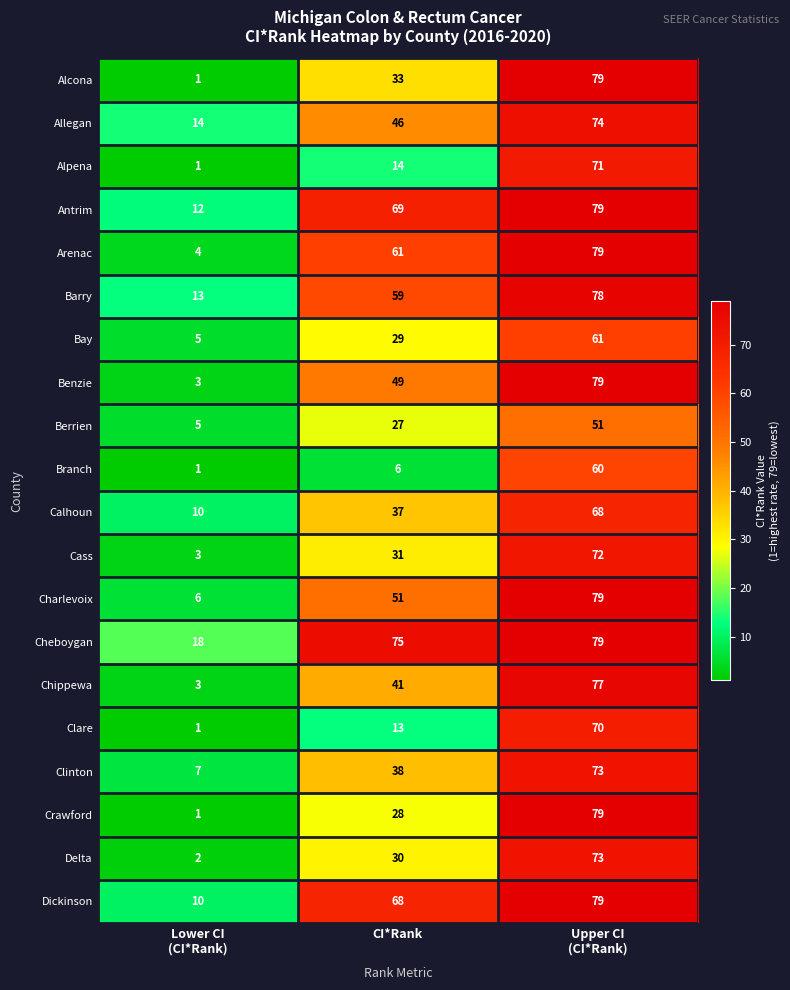

At how many categories does at least one series exceed 15?

3